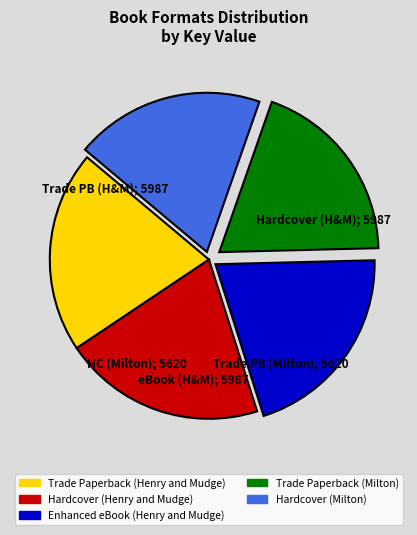

Approximately how many times larger is the value at Trade Paperback (Milton) compared to Trade Paperback (Henry and Mudge)?

0.9